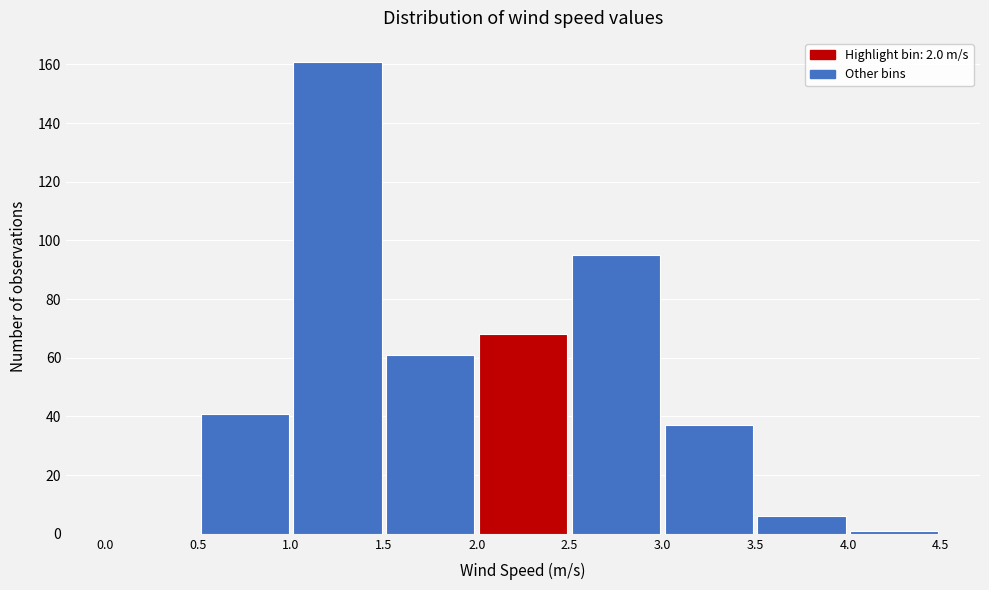

Over which range of the x-axis is the bar tallest?

1.0 to 1.5